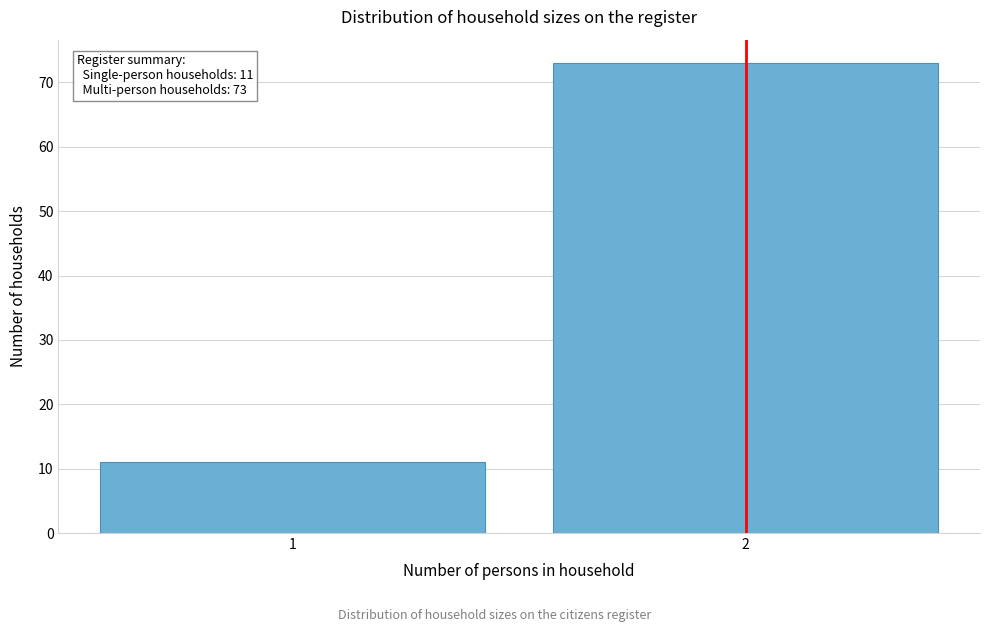

Reading right to left, transcribe all the data shown in this chart.

2=73	1=11